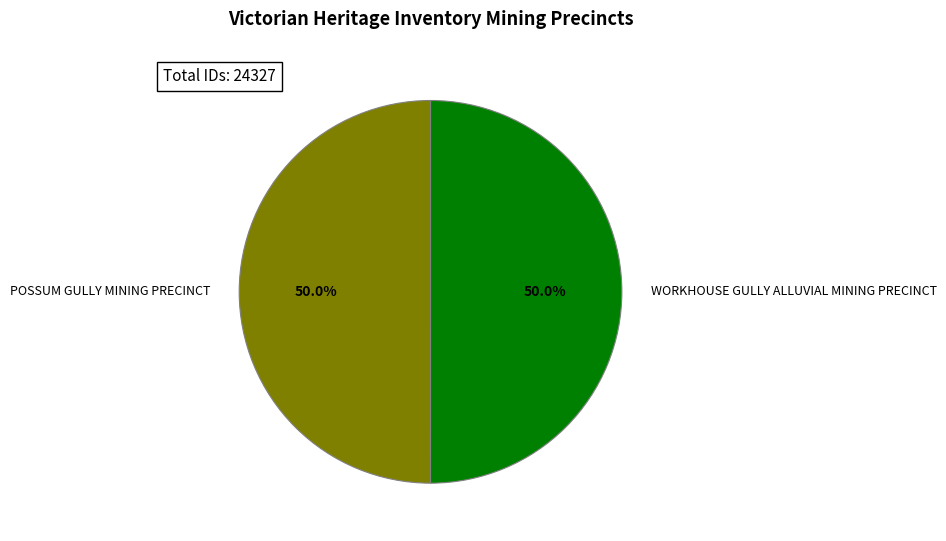

Is it true that POSSUM GULLY MINING PRECINCT is 50% of the pie?

True